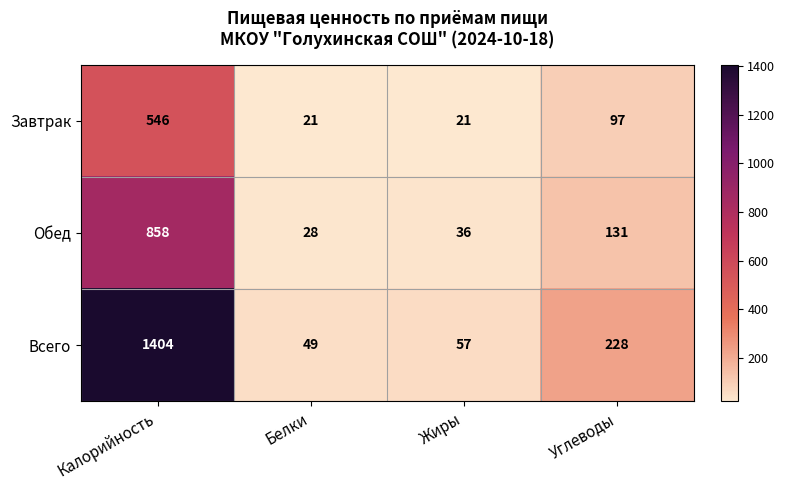

How many categories are shown in the chart?

4